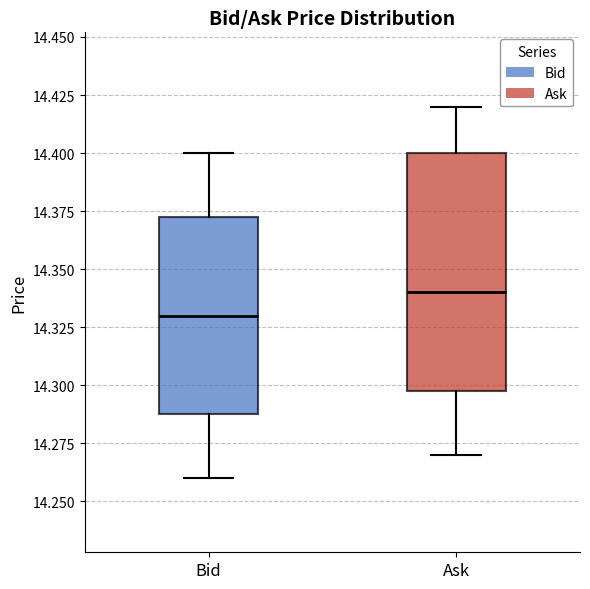

Reading left to right, transcribe this box plot: for each box, give where its median line is, the range the box spans, and where its two whiskers end, as read against the y-axis. The values are not printed on the chart, so give them approximately, as read against the axis.

Bid: median 14.330, box 14.290 to 14.375, whiskers 14.260 to 14.400
Ask: median 14.340, box 14.300 to 14.400, whiskers 14.270 to 14.420